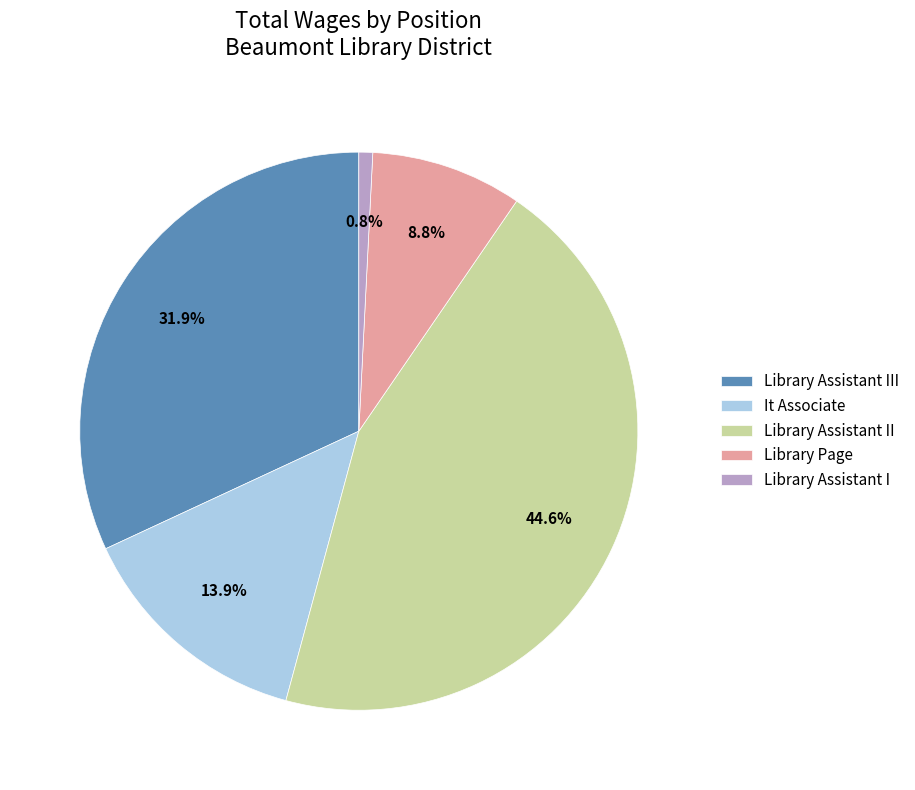

Is the sum of Library Assistant III and Library Assistant I greater than half?

No